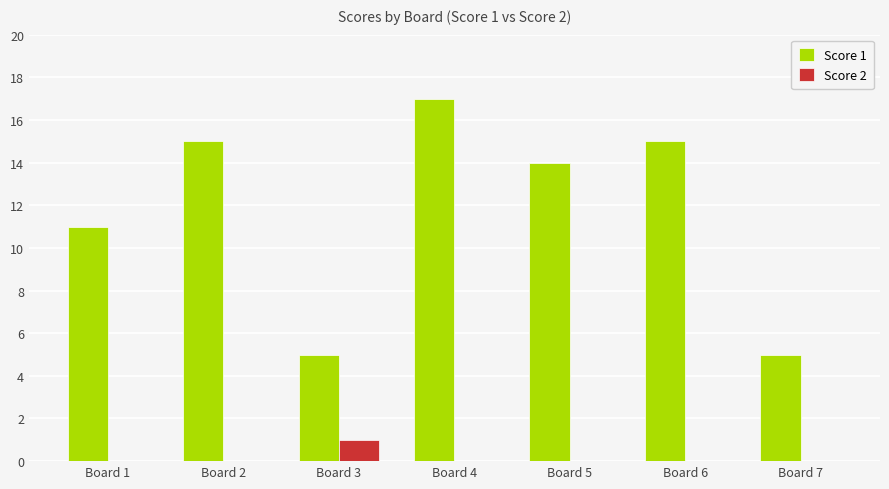

Which series has the widest spread of values?

Score 1